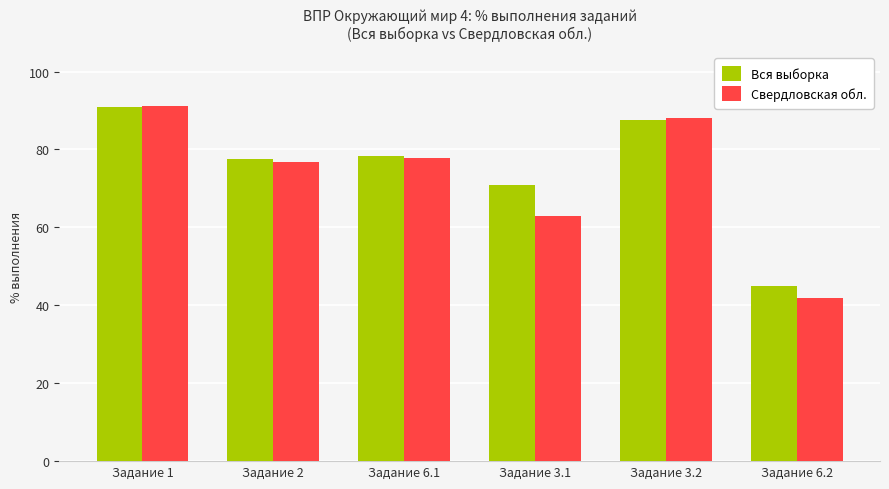

Reading right to left, transcribe all the data shown in this chart.

Вся выборка: Задание 6.2=44.9	Задание 3.2=87.7	Задание 3.1=70.8	Задание 6.1=78.2	Задание 2=77.5	Задание 1=91.0
Свердловская обл.: Задание 6.2=41.9	Задание 3.2=88.0	Задание 3.1=63.0	Задание 6.1=77.8	Задание 2=76.7	Задание 1=91.2